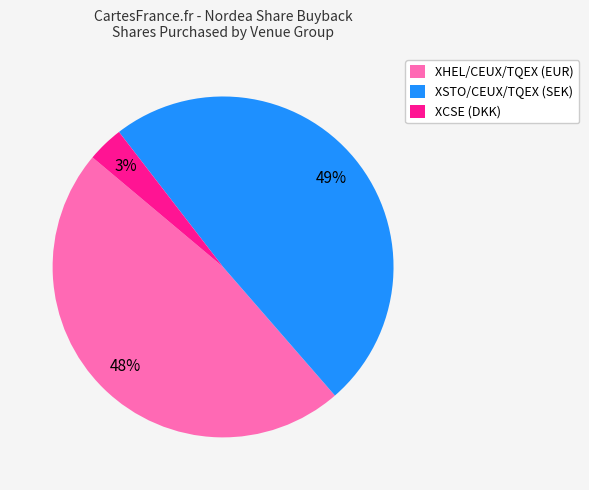

Is it true that XHEL/CEUX/TQEX (EUR) is 48% of the pie?

True